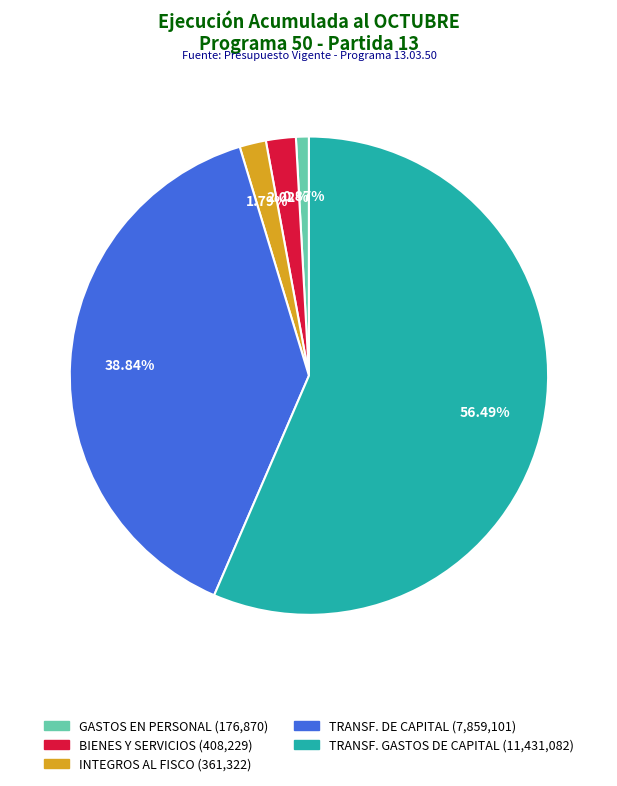

Does any single category account for the majority?

Yes